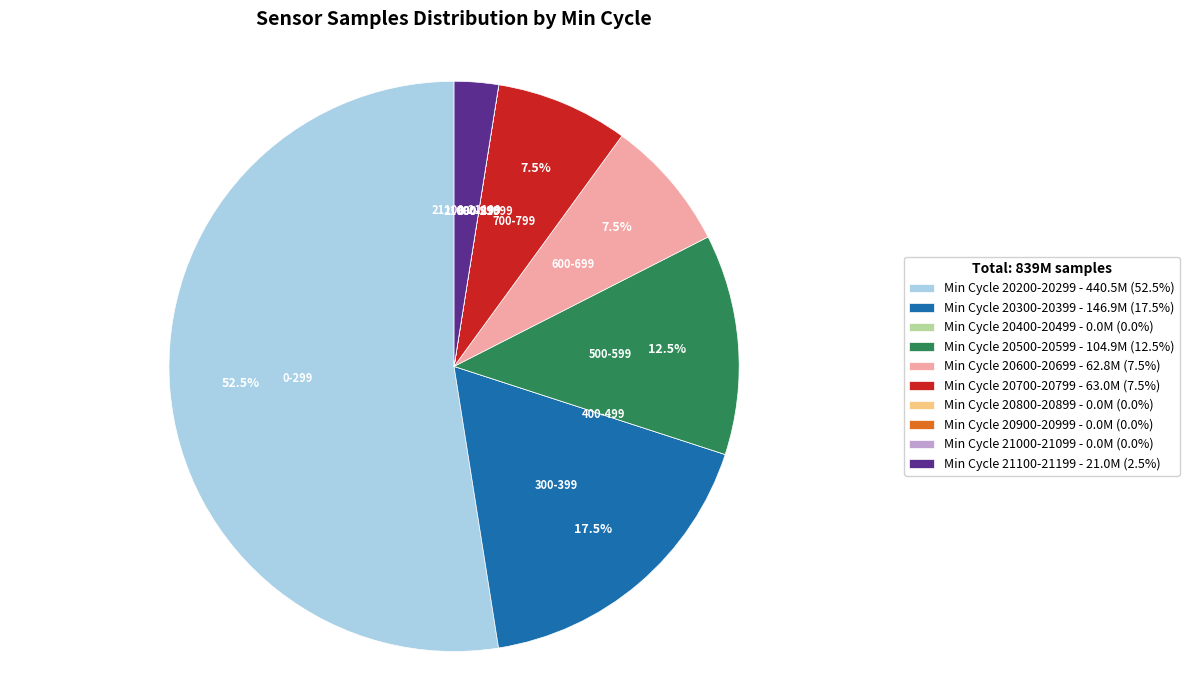

Approximately how many times larger is the value at Min Cycle 20300-20399 - 146.9M (17.5%) compared to Min Cycle 20500-20599 - 104.9M (12.5%)?

1.4